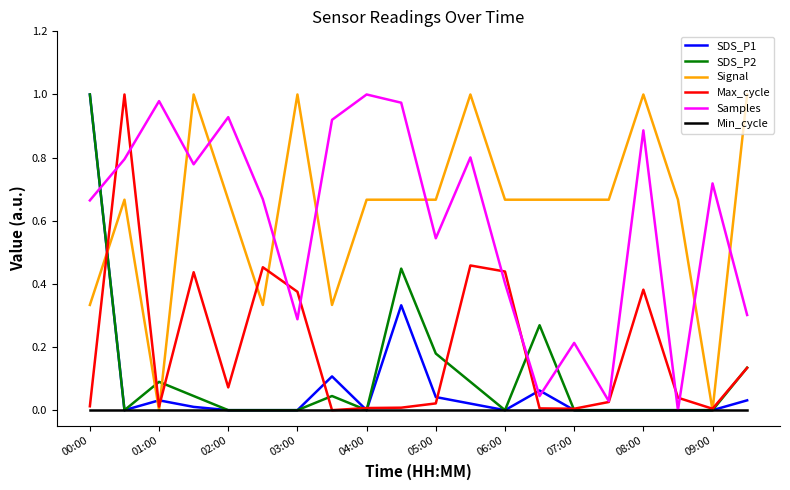

Which series ends up on top after the final intersection of Signal and Samples?

Signal